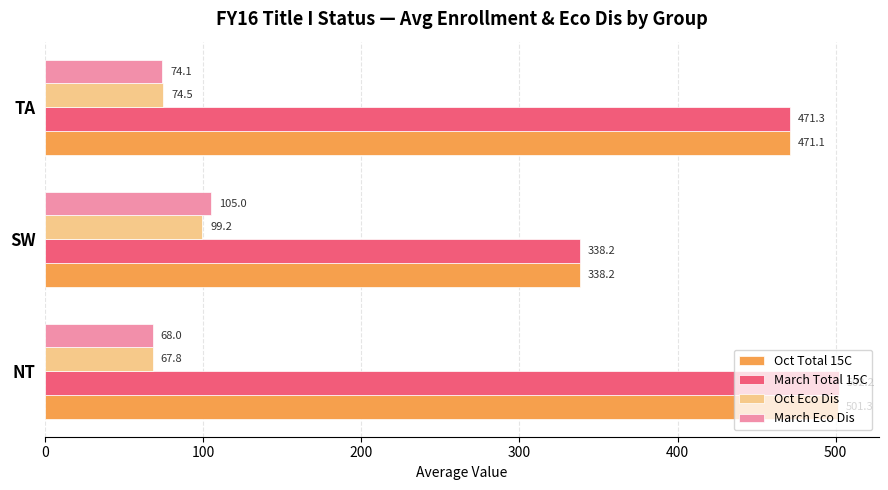

True or false: March Total 15C has a value of 448.0 at SW.

False